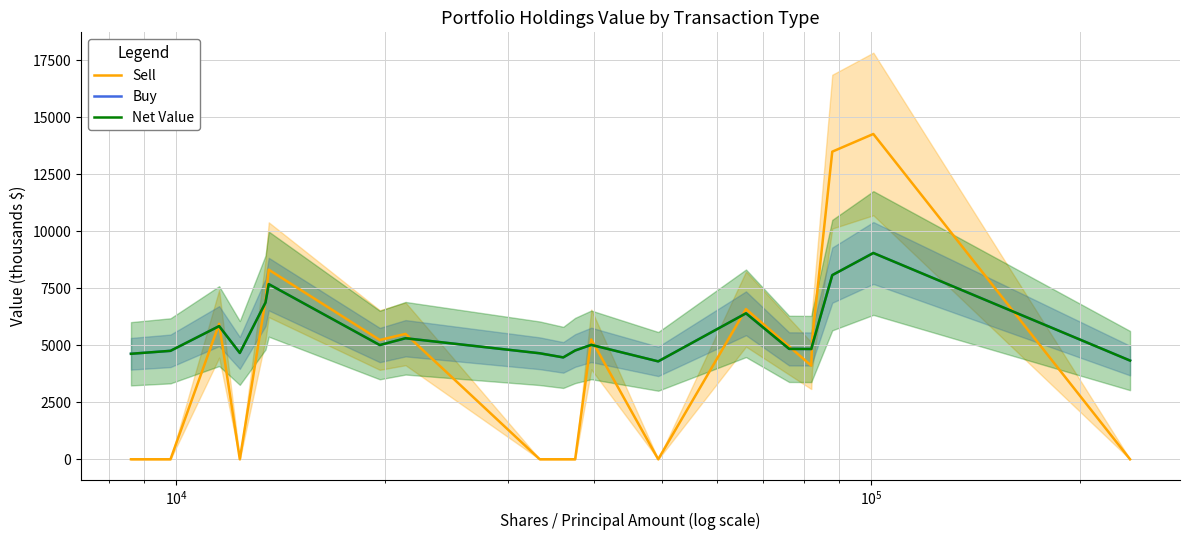

How many intersections are there between Buy and Sell?

10